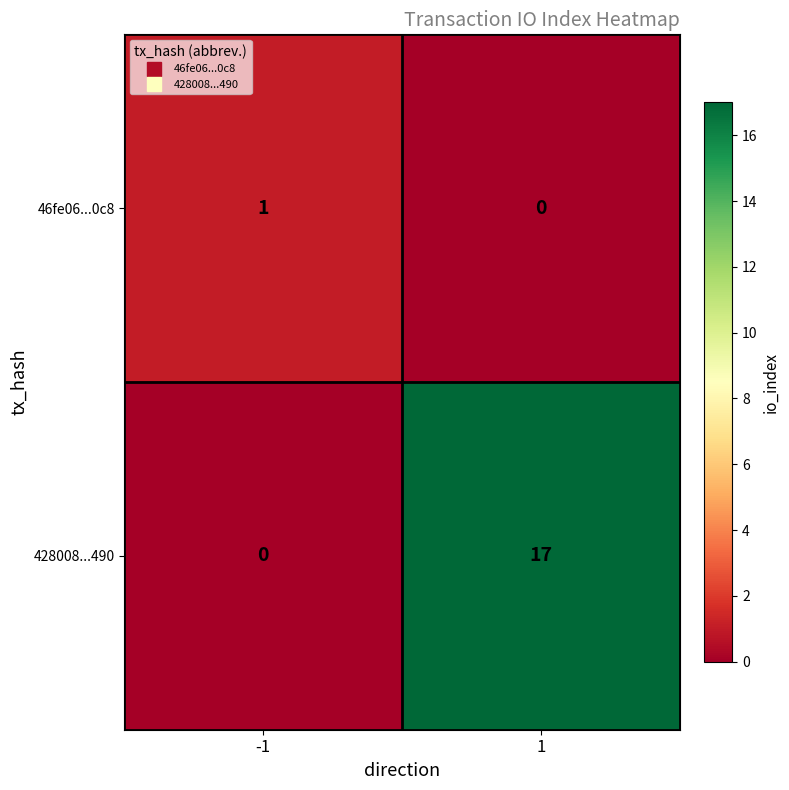

The 428008...490 series shows 0 at -1. True or false?

True